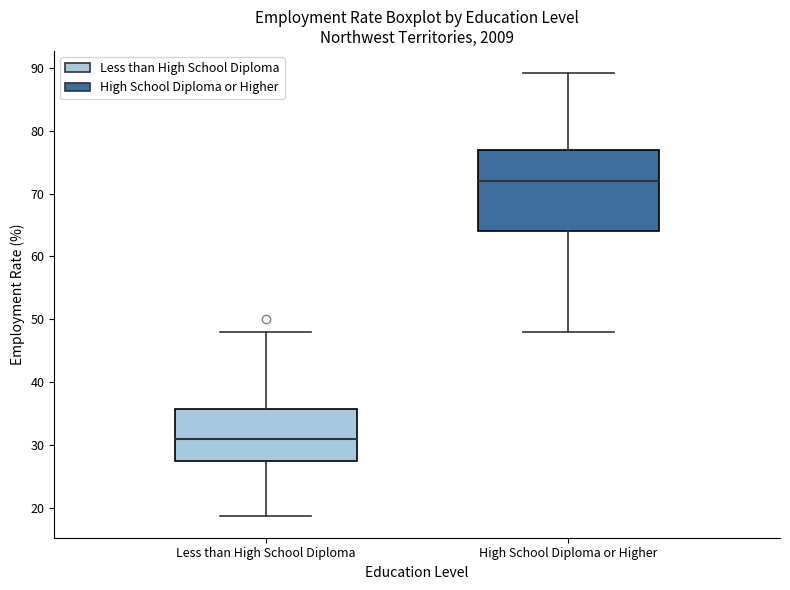

Where is the upper edge of the box for Less than High School Diploma on the y-axis? The values are not printed on the chart, so give them approximately, as read against the axis.

36